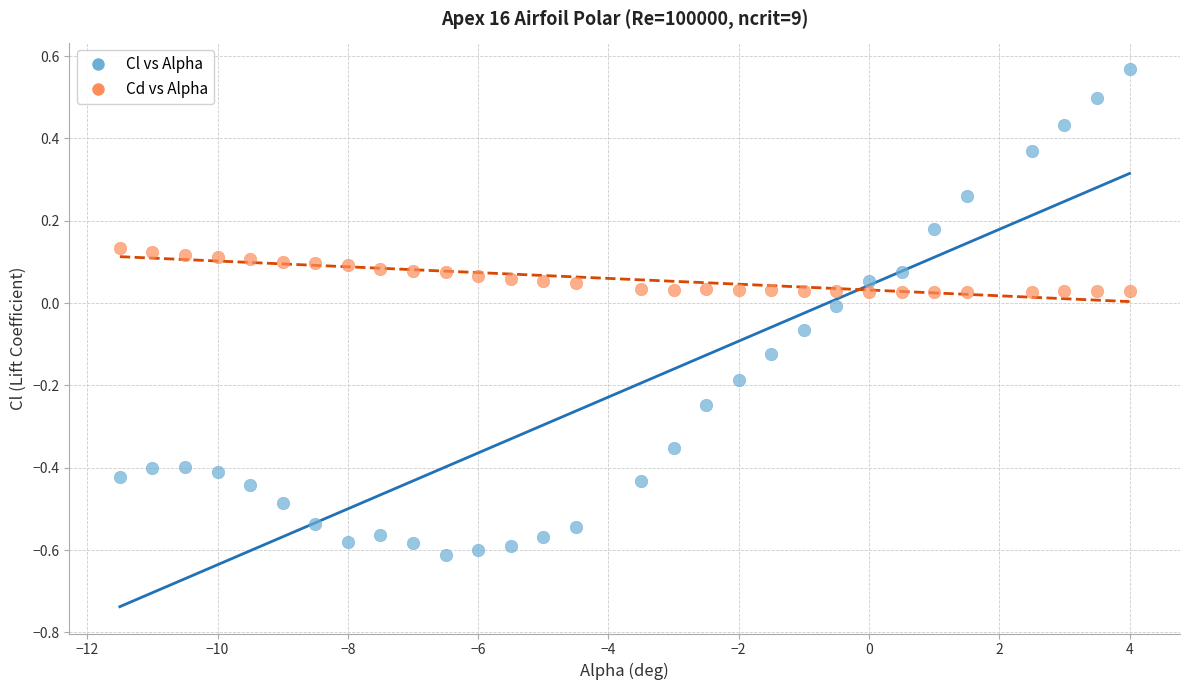

Which series has the widest spread of Y values?

Cl vs Alpha